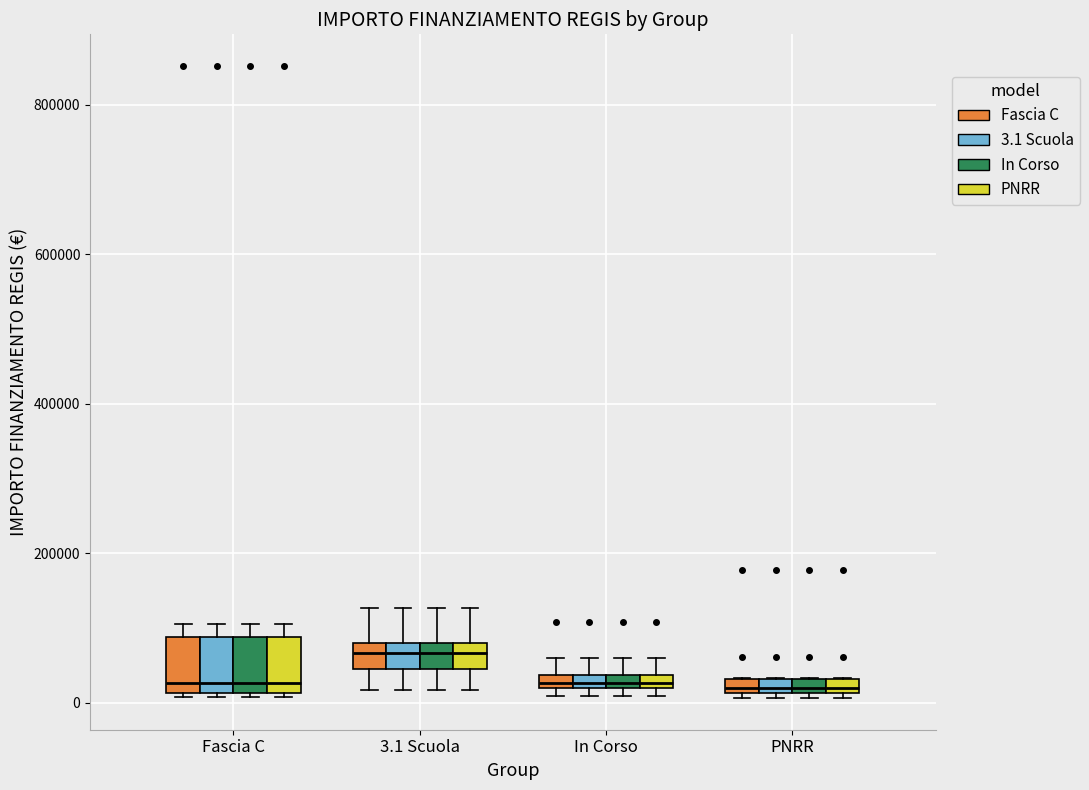

Where is the upper edge of the box for 3.1 Scuola (PNRR) on the y-axis? The values are not printed on the chart, so give them approximately, as read against the axis.

80000